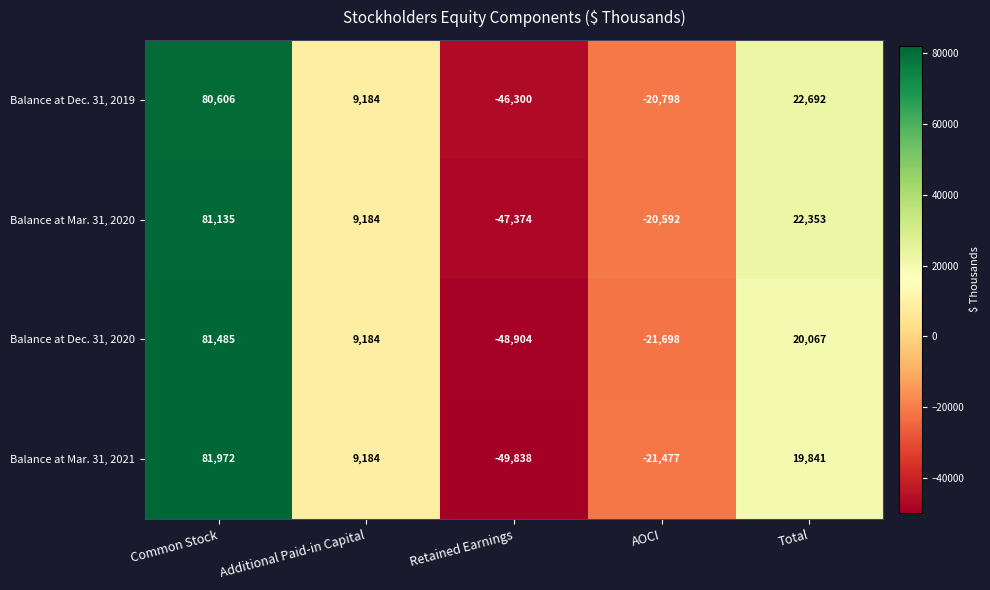

What is the smallest value displayed?

-49838